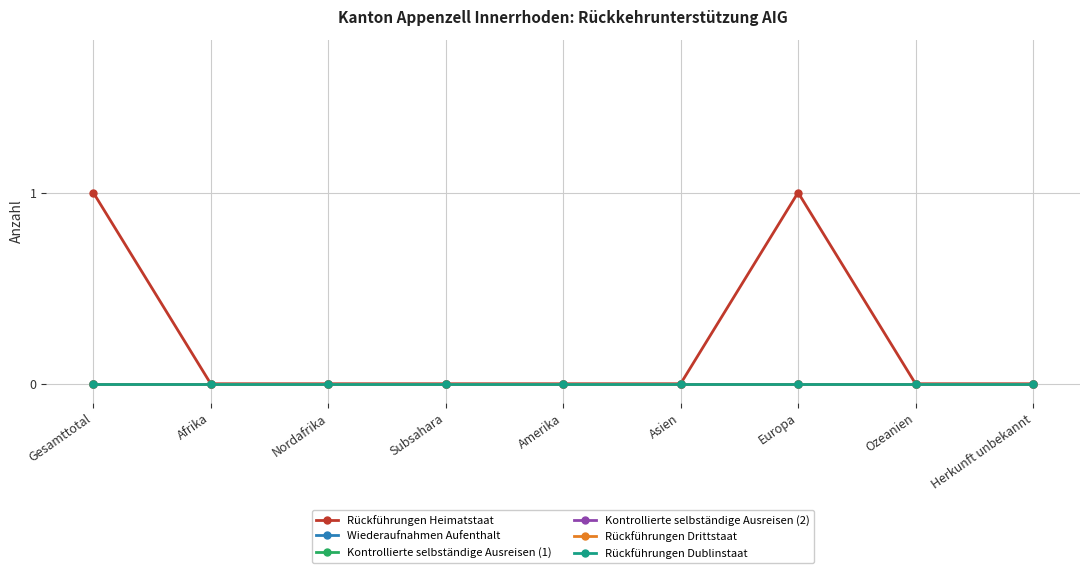

Is the value of Rückführungen Dublinstaat at Herkunft unbekannt greater than the value of Wiederaufnahmen Aufenthalt at Amerika?

No